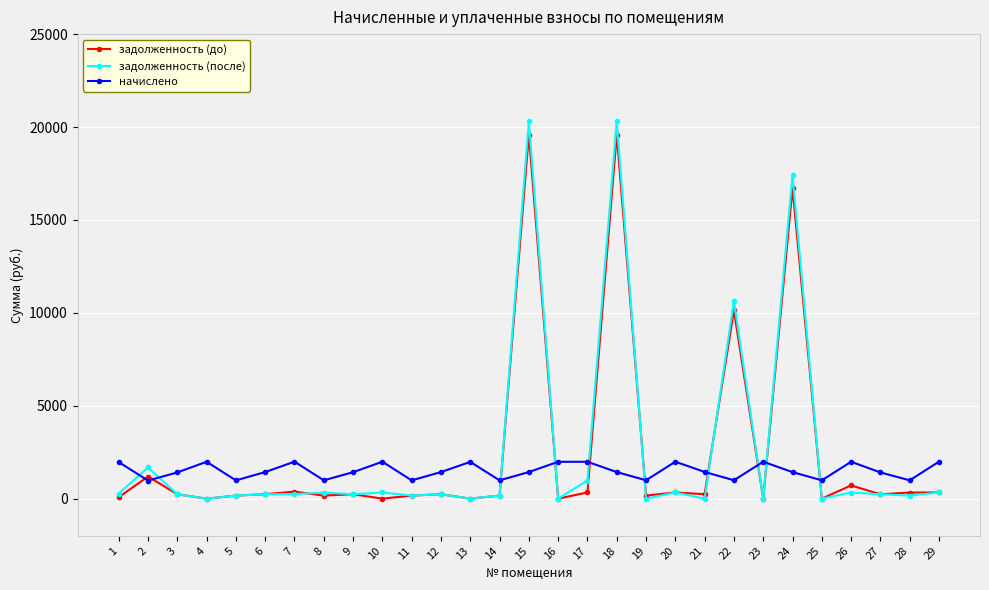

How many data points in задолженность (до) are above 237?

15